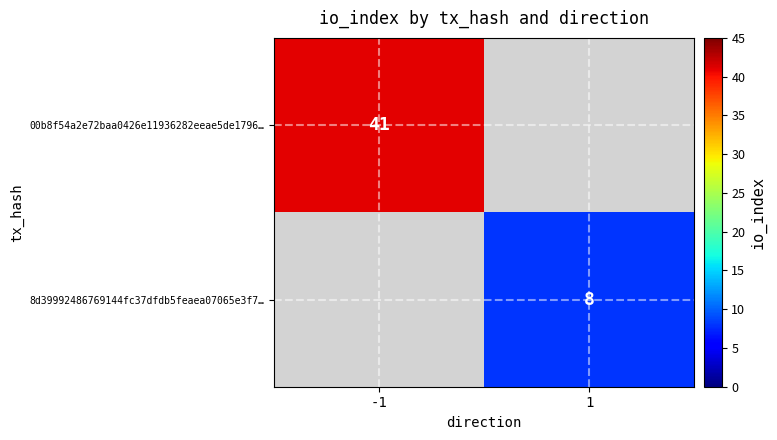

How many data points does each series have?

2